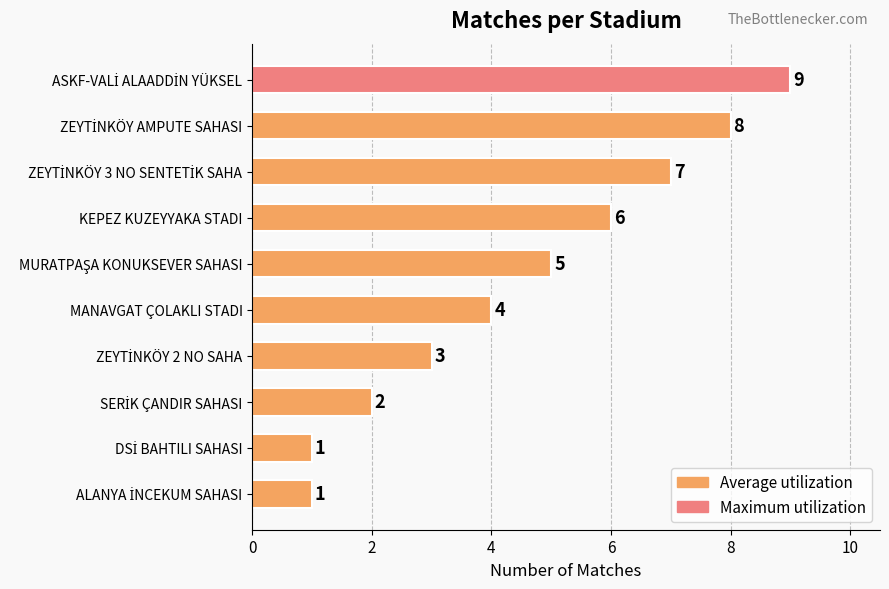

Reading top to bottom, what are all the values shown in this chart?

9	8	7	6	5	4	3	2	1	1